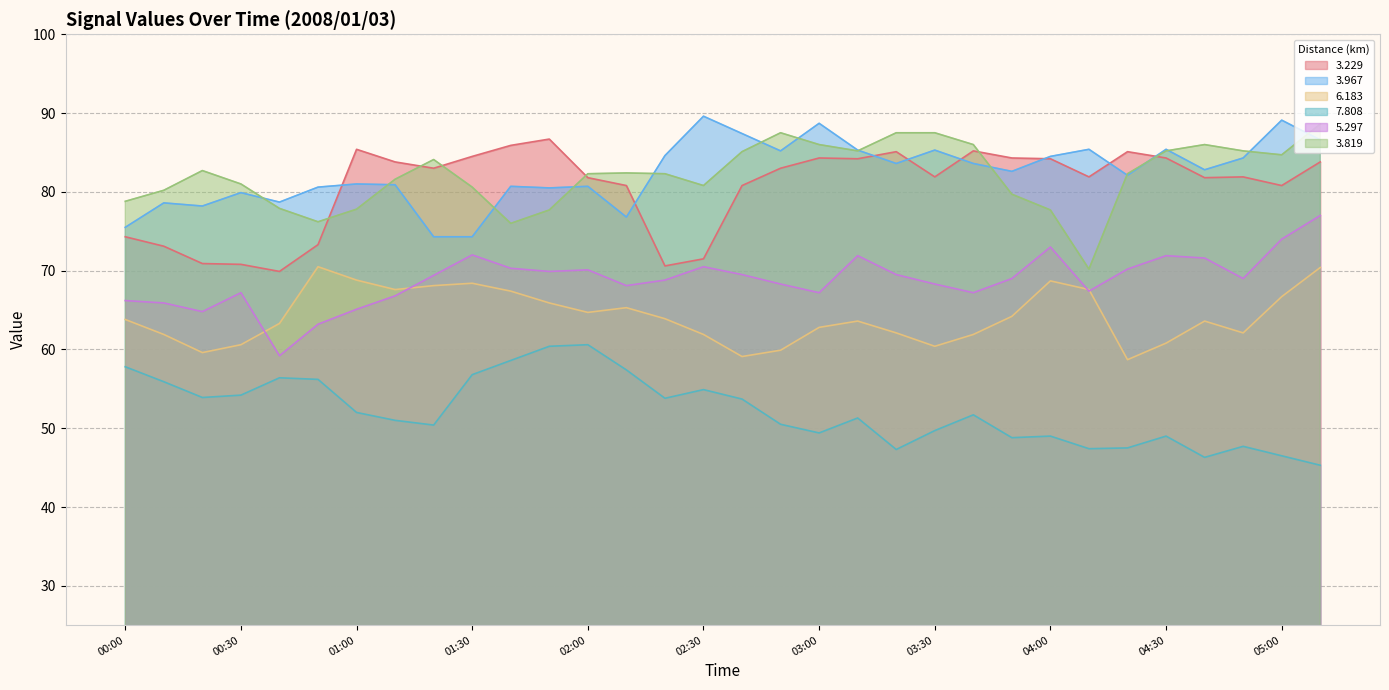

How many lines are shown in the chart?

6